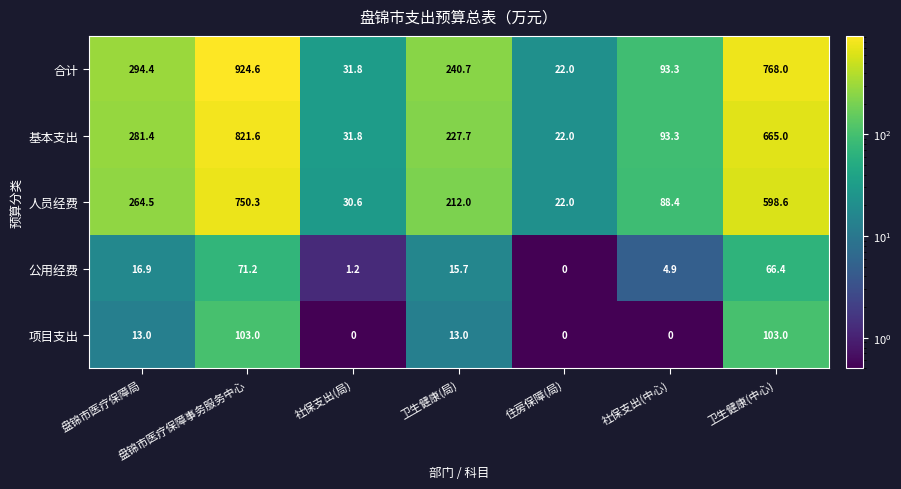

List the series in order of their peak value, highest first.

合计, 基本支出, 人员经费, 项目支出, 公用经费